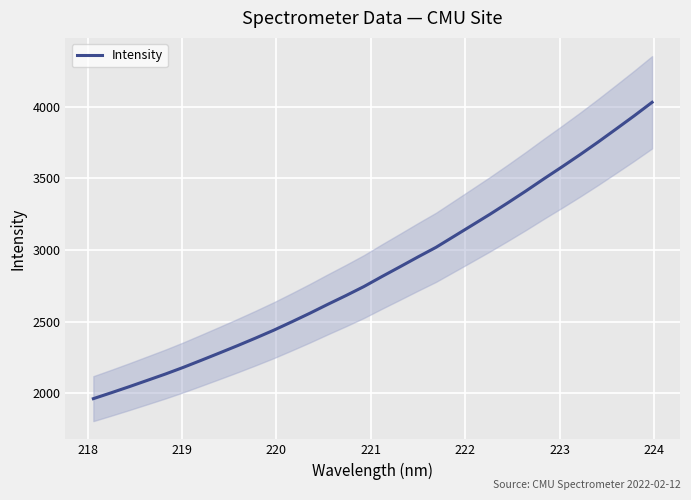

How many categories are shown in the chart?

32